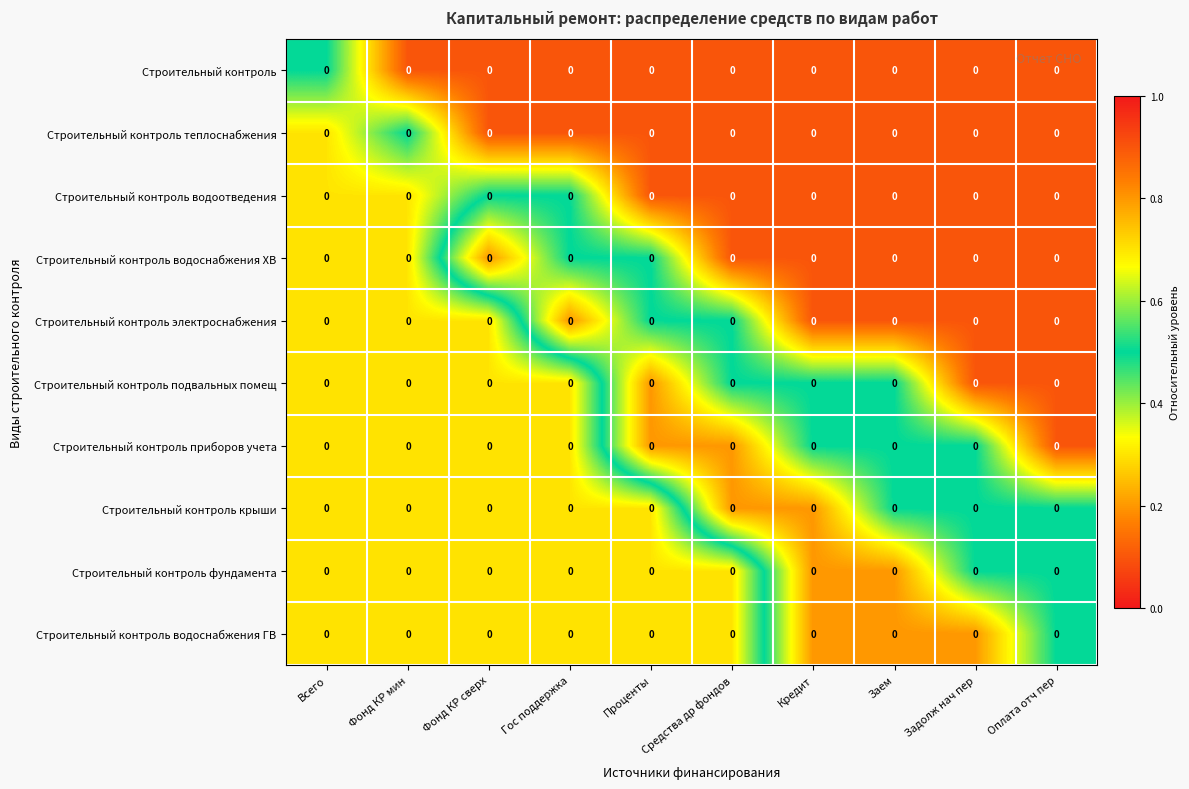

Reading left to right, transcribe all the data shown in this chart.

Строительный контроль: Всего=0.0	Фонд КР мин=0.0	Фонд КР сверх=0.0	Гос поддержка=0.0	Проценты=0.0	Средства др фондов=0.0	Кредит=0.0	Заем=0.0	Задолж нач пер=0.0	Оплата отч пер=0.0
Строительный контроль теплоснабжения: Всего=0.0	Фонд КР мин=0.0	Фонд КР сверх=0.0	Гос поддержка=0.0	Проценты=0.0	Средства др фондов=0.0	Кредит=0.0	Заем=0.0	Задолж нач пер=0.0	Оплата отч пер=0.0
Строительный контроль водоотведения: Всего=0.0	Фонд КР мин=0.0	Фонд КР сверх=0.0	Гос поддержка=0.0	Проценты=0.0	Средства др фондов=0.0	Кредит=0.0	Заем=0.0	Задолж нач пер=0.0	Оплата отч пер=0.0
Строительный контроль водоснабжения ХВ: Всего=0.0	Фонд КР мин=0.0	Фонд КР сверх=0.0	Гос поддержка=0.0	Проценты=0.0	Средства др фондов=0.0	Кредит=0.0	Заем=0.0	Задолж нач пер=0.0	Оплата отч пер=0.0
Строительный контроль электроснабжения: Всего=0.0	Фонд КР мин=0.0	Фонд КР сверх=0.0	Гос поддержка=0.0	Проценты=0.0	Средства др фондов=0.0	Кредит=0.0	Заем=0.0	Задолж нач пер=0.0	Оплата отч пер=0.0
Строительный контроль подвальных помещ: Всего=0.0	Фонд КР мин=0.0	Фонд КР сверх=0.0	Гос поддержка=0.0	Проценты=0.0	Средства др фондов=0.0	Кредит=0.0	Заем=0.0	Задолж нач пер=0.0	Оплата отч пер=0.0
Строительный контроль приборов учета: Всего=0.0	Фонд КР мин=0.0	Фонд КР сверх=0.0	Гос поддержка=0.0	Проценты=0.0	Средства др фондов=0.0	Кредит=0.0	Заем=0.0	Задолж нач пер=0.0	Оплата отч пер=0.0
Строительный контроль крыши: Всего=0.0	Фонд КР мин=0.0	Фонд КР сверх=0.0	Гос поддержка=0.0	Проценты=0.0	Средства др фондов=0.0	Кредит=0.0	Заем=0.0	Задолж нач пер=0.0	Оплата отч пер=0.0
Строительный контроль фундамента: Всего=0.0	Фонд КР мин=0.0	Фонд КР сверх=0.0	Гос поддержка=0.0	Проценты=0.0	Средства др фондов=0.0	Кредит=0.0	Заем=0.0	Задолж нач пер=0.0	Оплата отч пер=0.0
Строительный контроль водоснабжения ГВ: Всего=0.0	Фонд КР мин=0.0	Фонд КР сверх=0.0	Гос поддержка=0.0	Проценты=0.0	Средства др фондов=0.0	Кредит=0.0	Заем=0.0	Задолж нач пер=0.0	Оплата отч пер=0.0